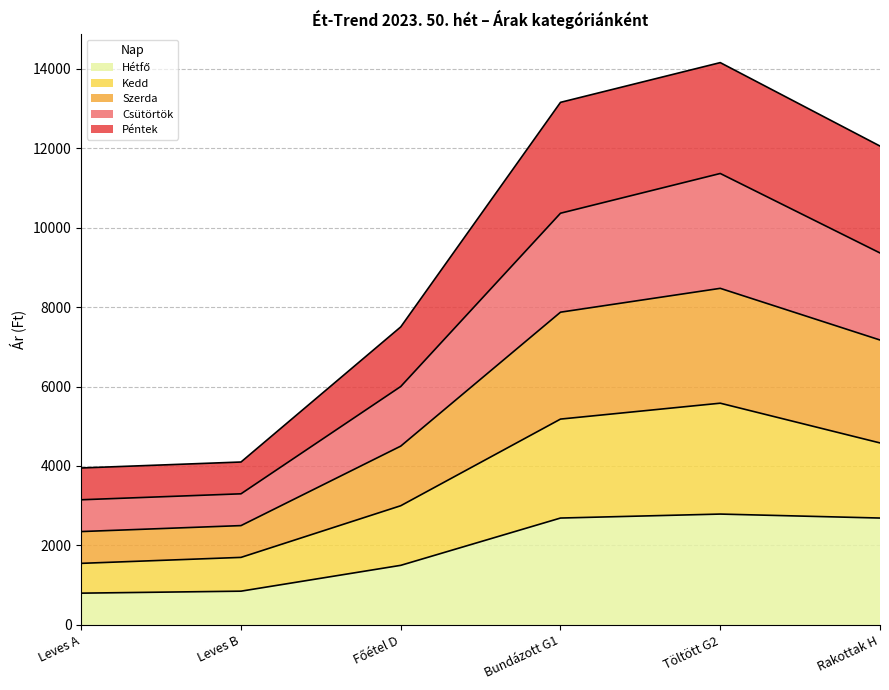

The value of Kedd at Bundázott G1 is 5180. True or false?

True